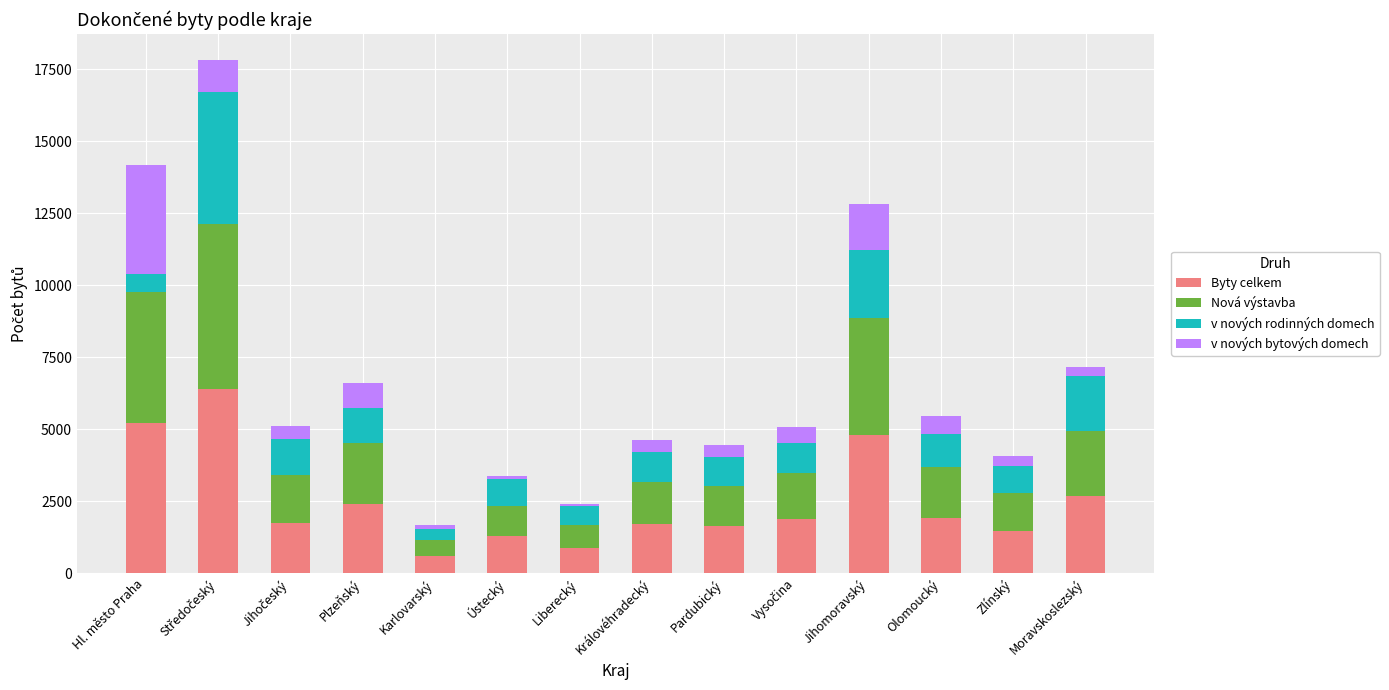

Does the chart contain stacked bars?

Yes